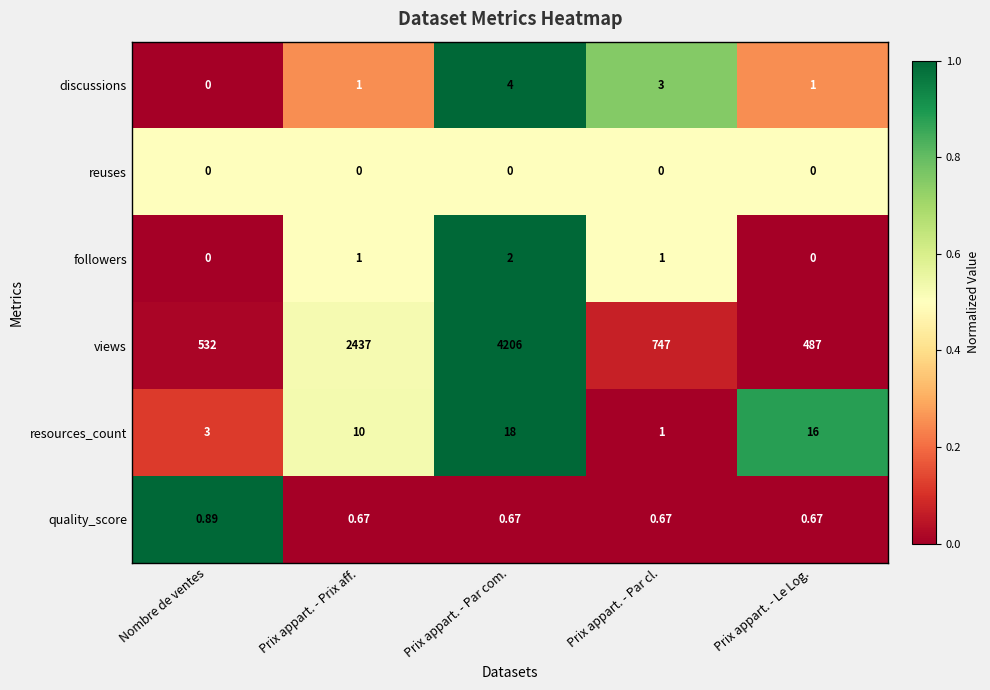

At which category is the sum across all series the highest?

Prix appart. - Par com.